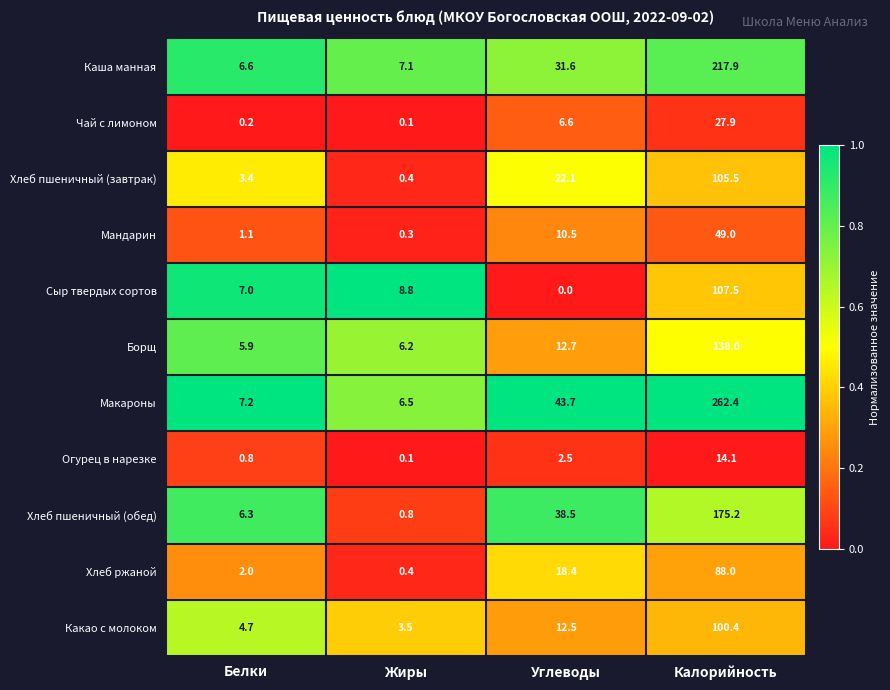

What is the spread (max minus min) of values at Жиры?

8.7